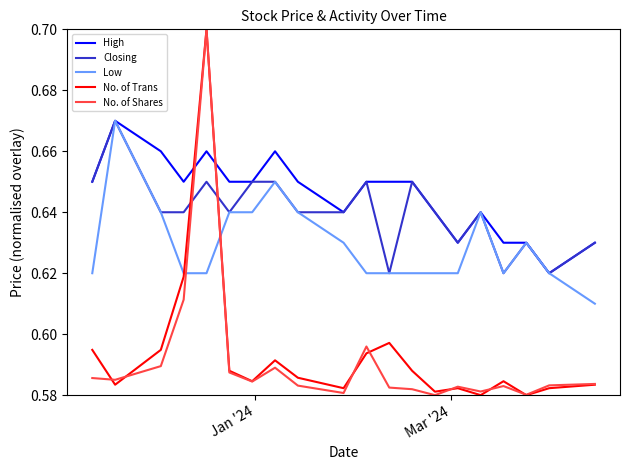

True or false: Low and No. of Shares cross at least once.

True